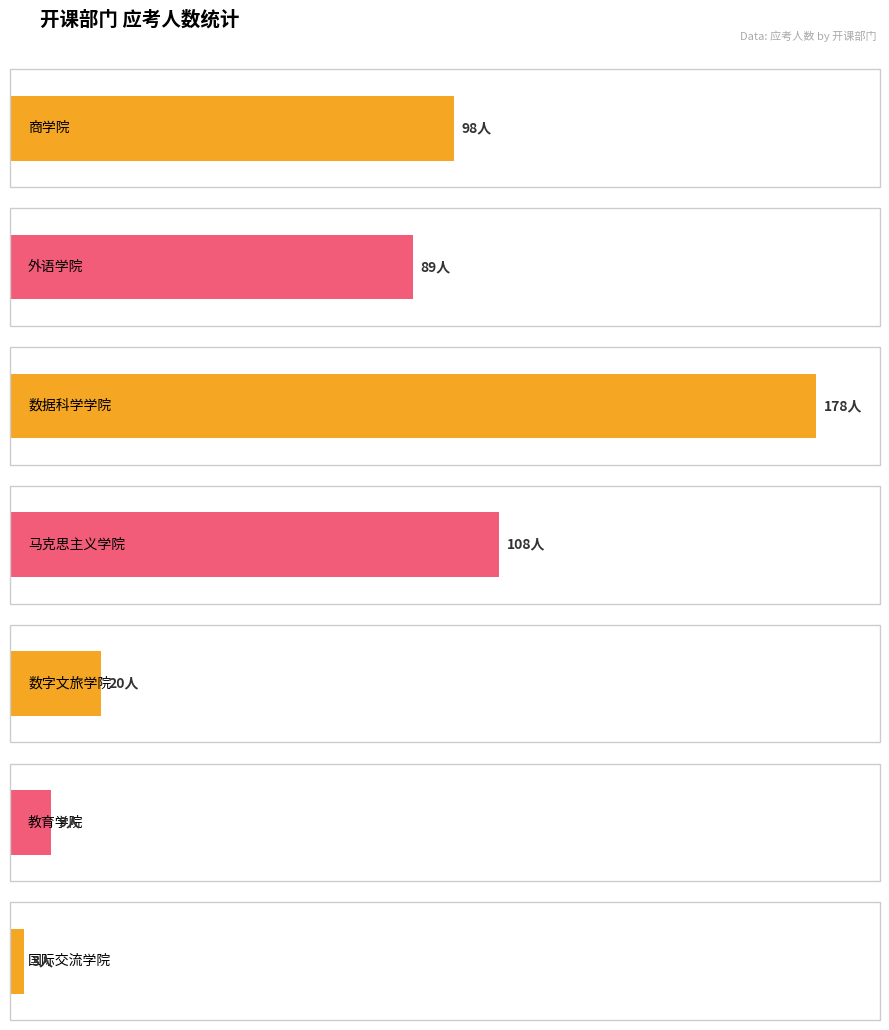

What is the sum of the values at 4 and 1?

109